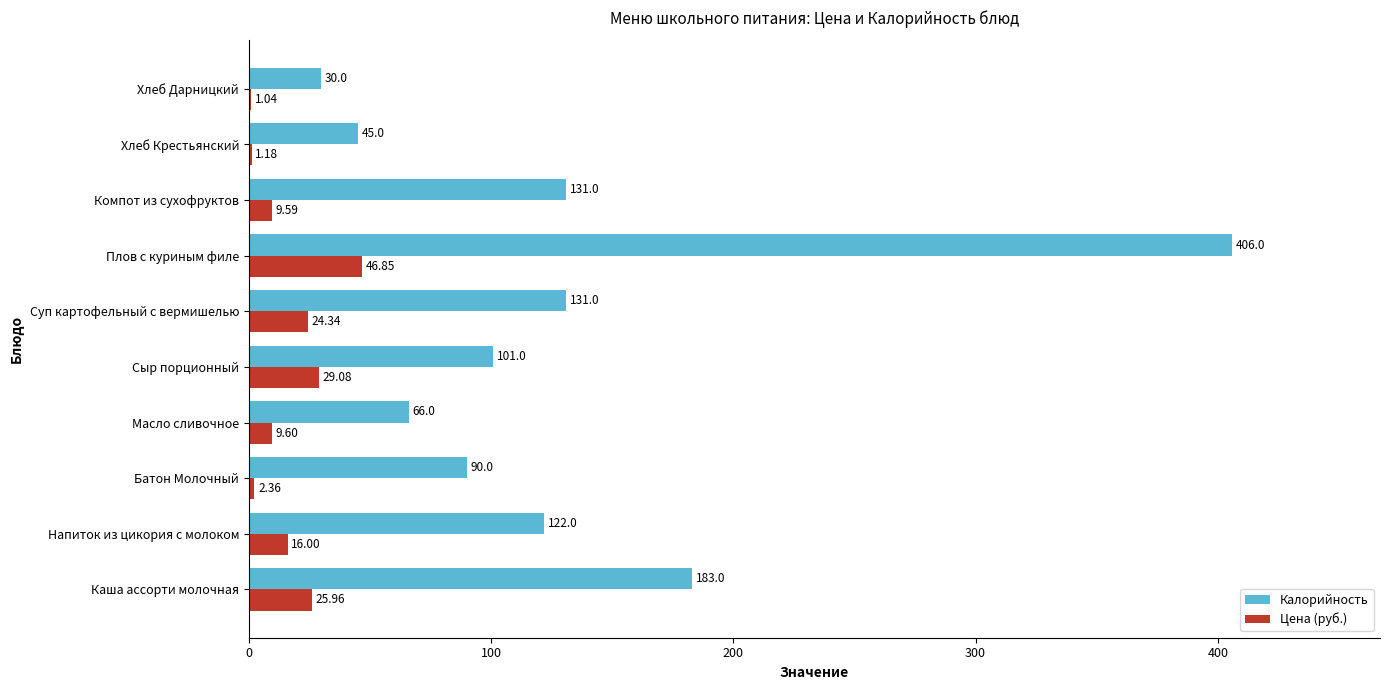

Which series has the widest spread of values?

Калорийность